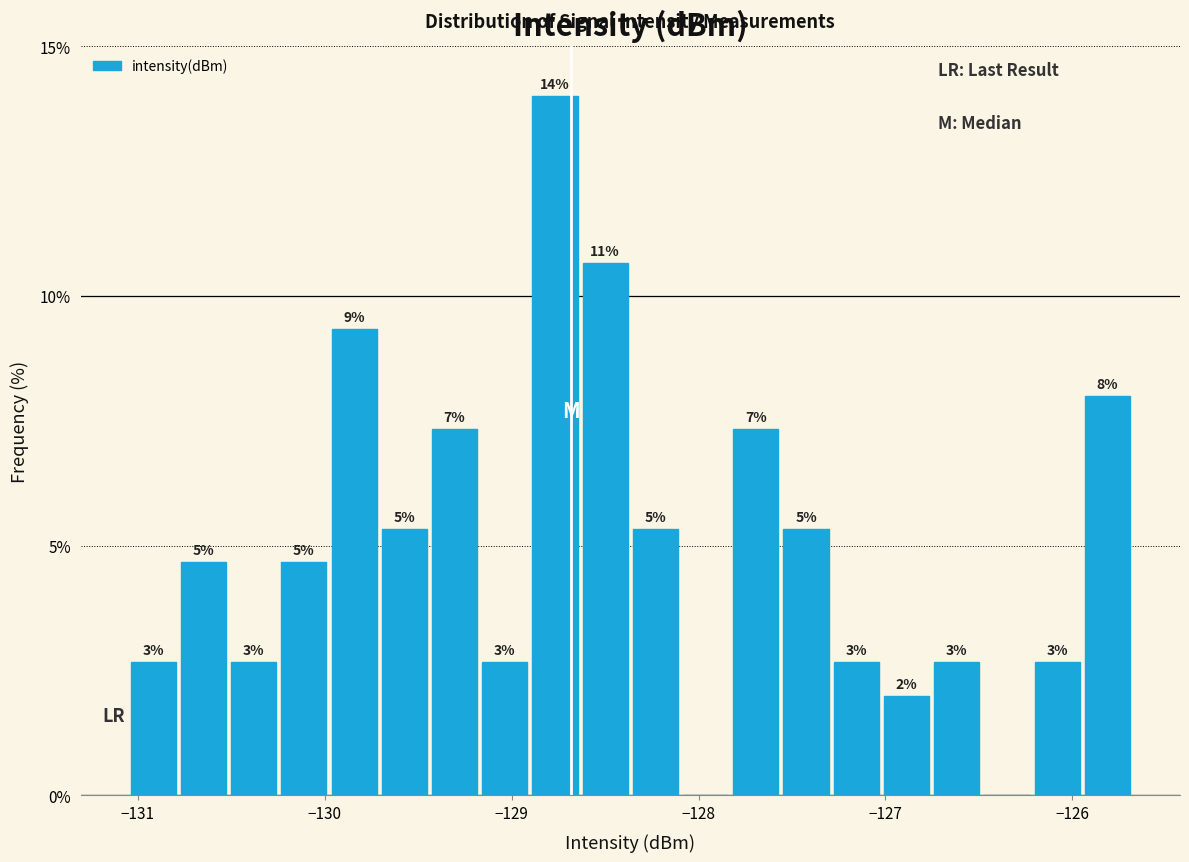

Around what value on the x-axis is the tallest bar? Give the approximate position of its centre, as read against the axis.

-128.8